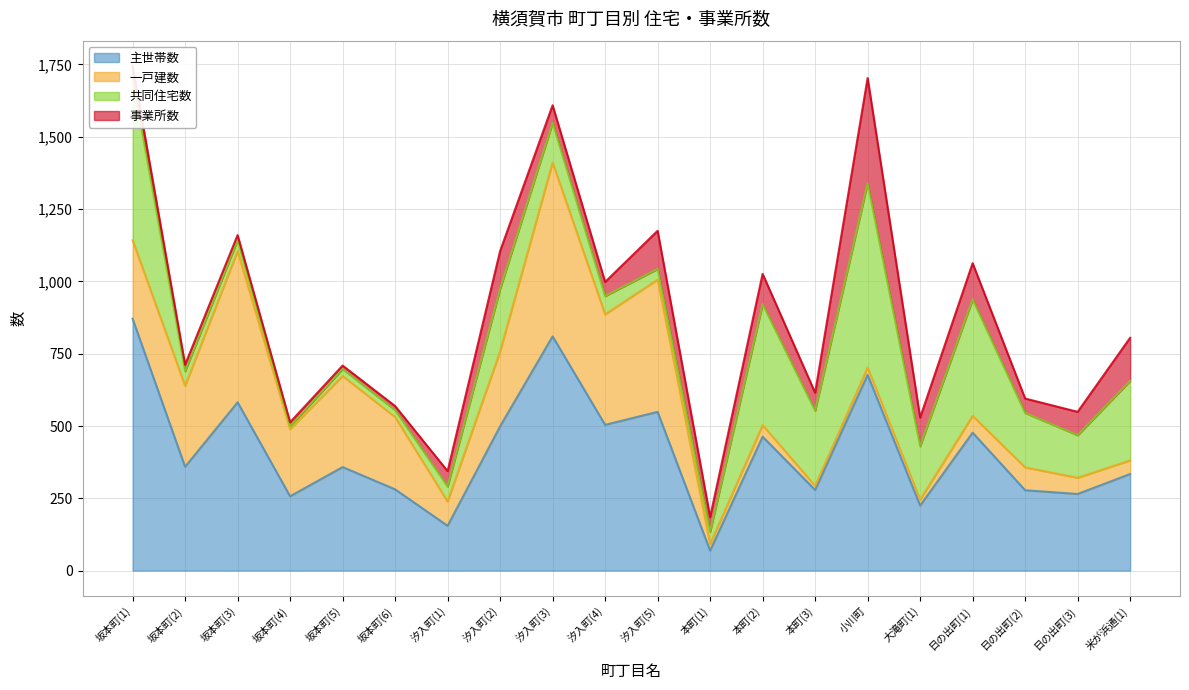

How many interior local valleys does the 事業所数 series have?

6